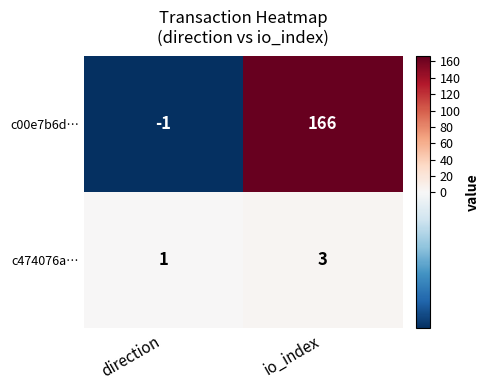

Reading left to right, transcribe all the data shown in this chart.

c00e7b6d…: direction=-1	io_index=166
c474076a…: direction=1	io_index=3